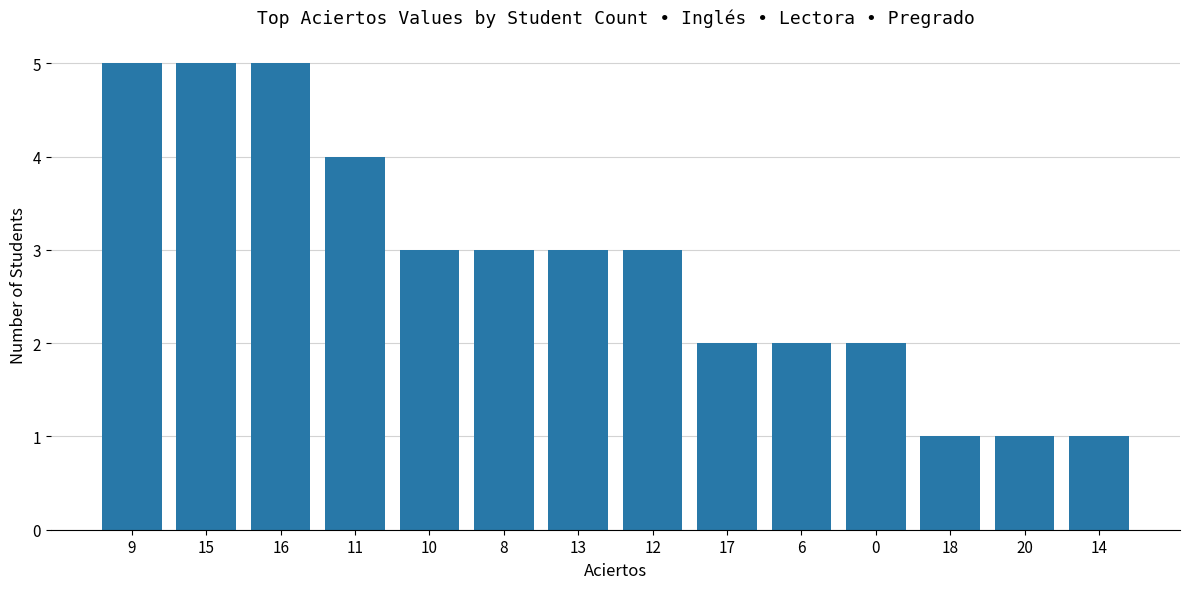

Reading left to right, list all the values displayed in this chart.

5	5	5	4	3	3	3	3	2	2	2	1	1	1